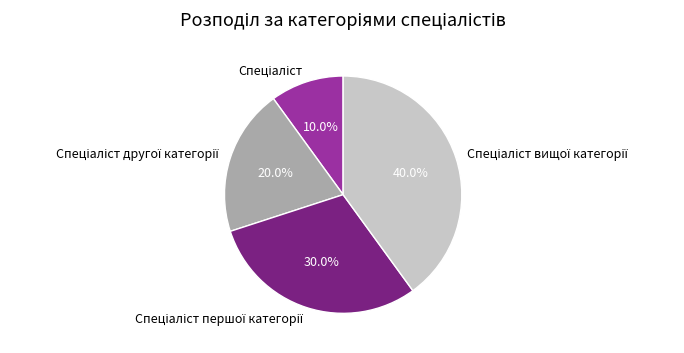

Does any single category account for the majority?

No